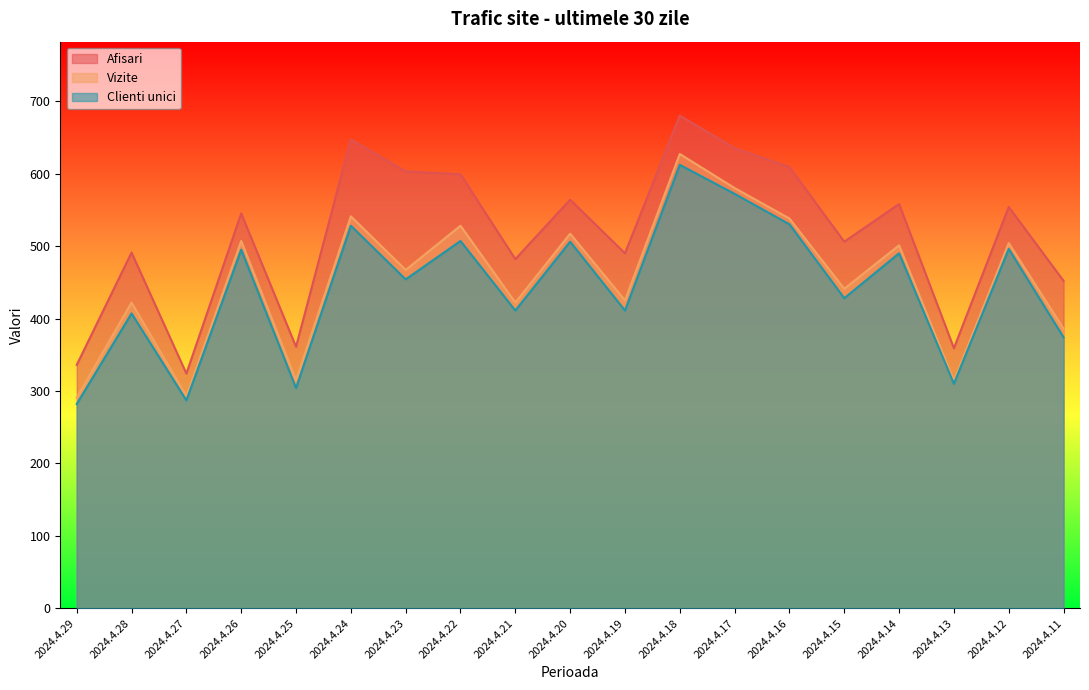

What is the difference between the Afisari values at 2024.4.28 and 2024.4.11?

39